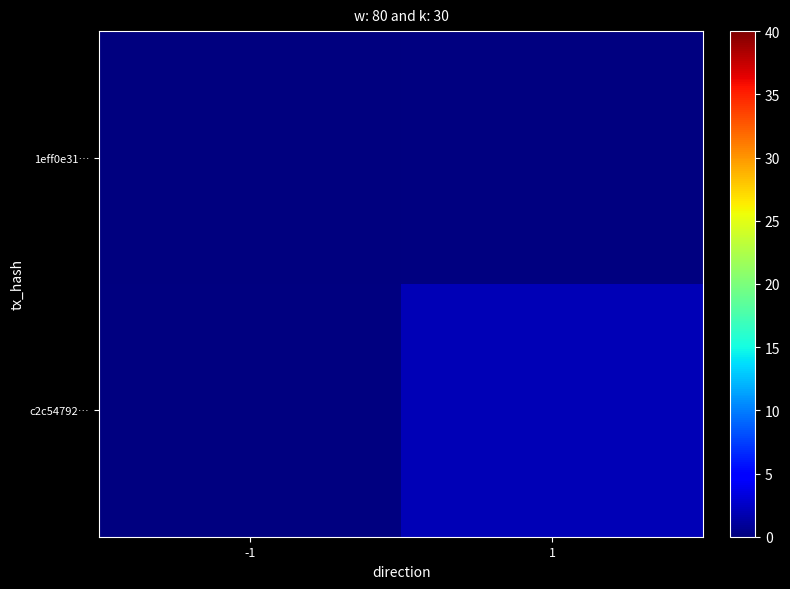

Rank the categories by c2c54792… value from highest to lowest.

-1, 1